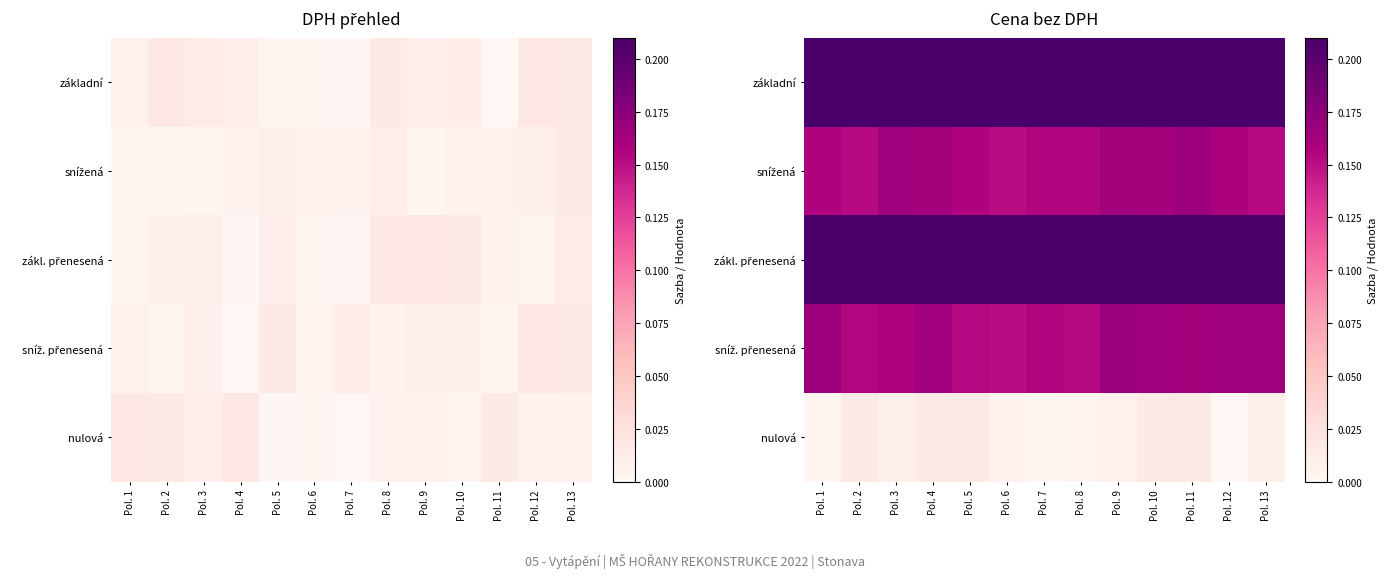

True or false: zákl. přenesená has a value of 0.1 at Pol. 5.

False